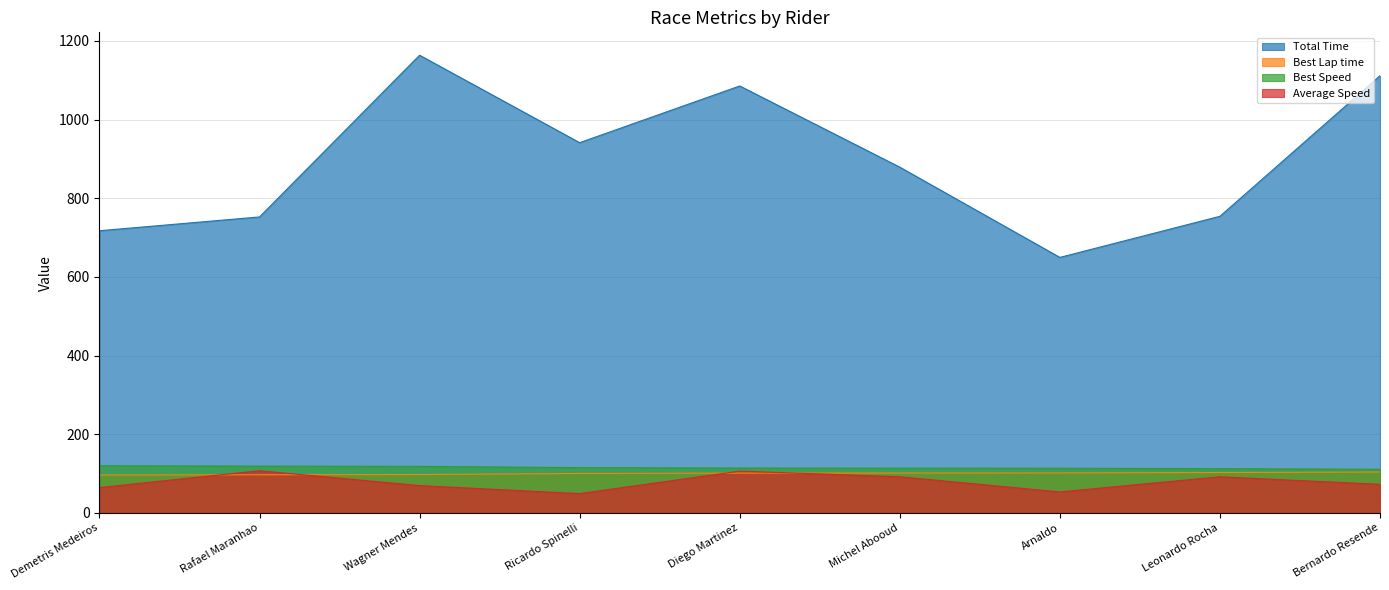

What is the average value of the Average Speed series?

78.3